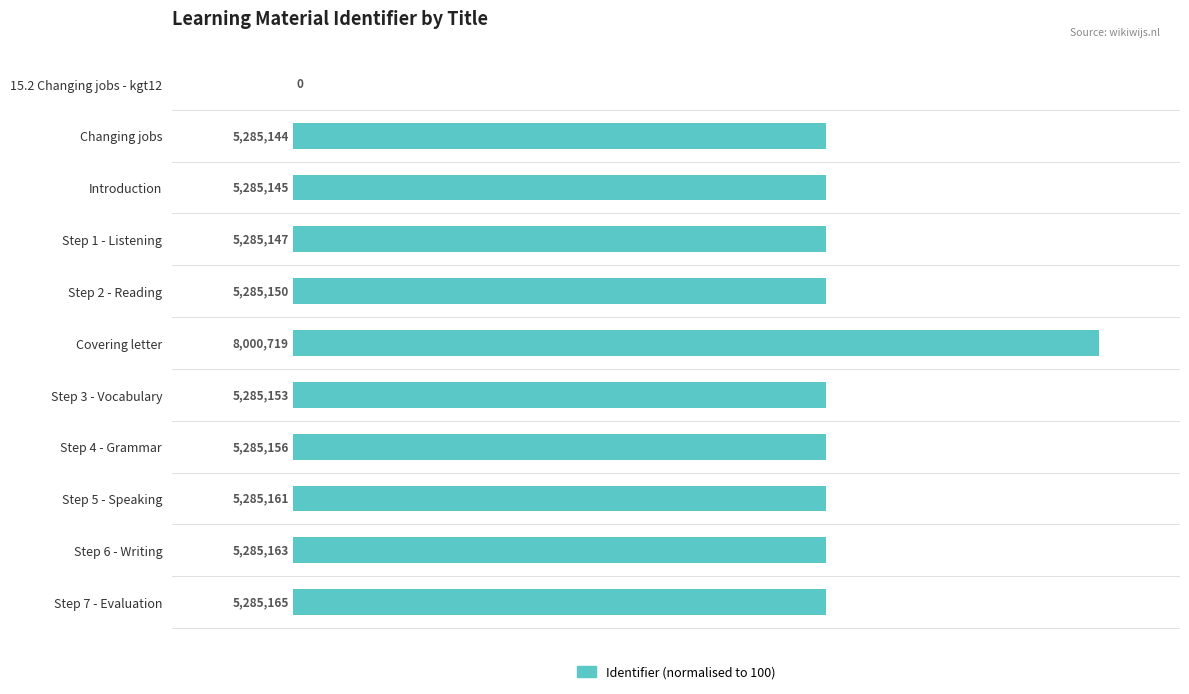

Are the bars horizontal?

Yes